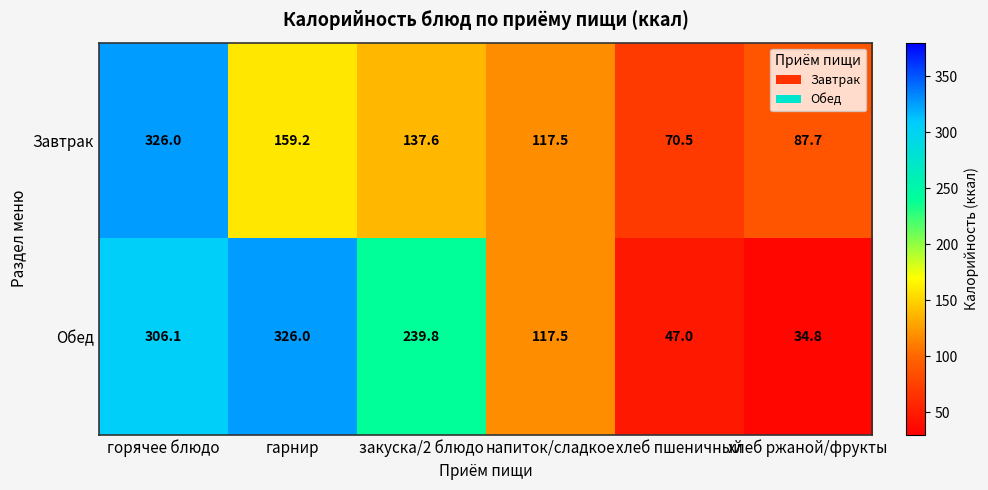

Reading left to right, what are all the values shown in this chart?

Завтрак: горячее блюдо=326.0	гарнир=159.2	закуска/2 блюдо=137.6	напиток/сладкое=117.5	хлеб пшеничный=70.5	хлеб ржаной/фрукты=87.7
Обед: горячее блюдо=306.1	гарнир=326.0	закуска/2 блюдо=239.8	напиток/сладкое=117.5	хлеб пшеничный=47.0	хлеб ржаной/фрукты=34.8